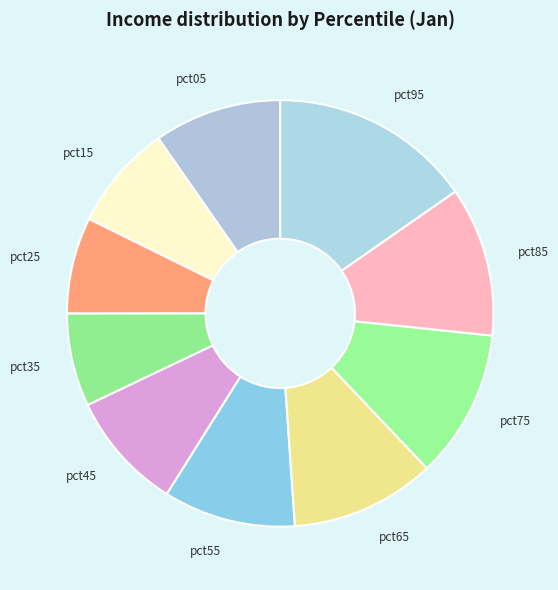

Count the number of slices in the pie.

10